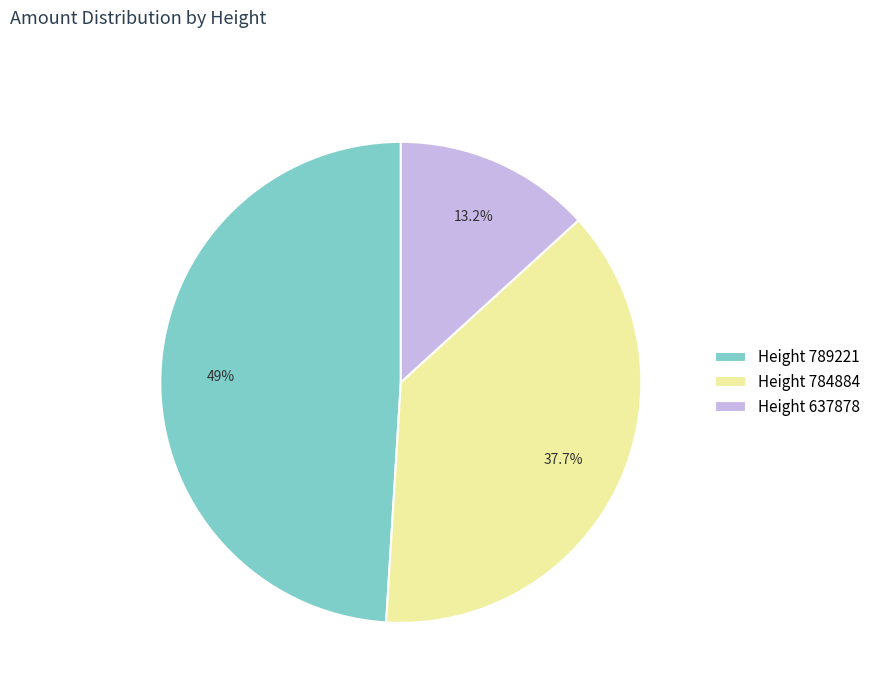

How many slices are in this pie chart?

3